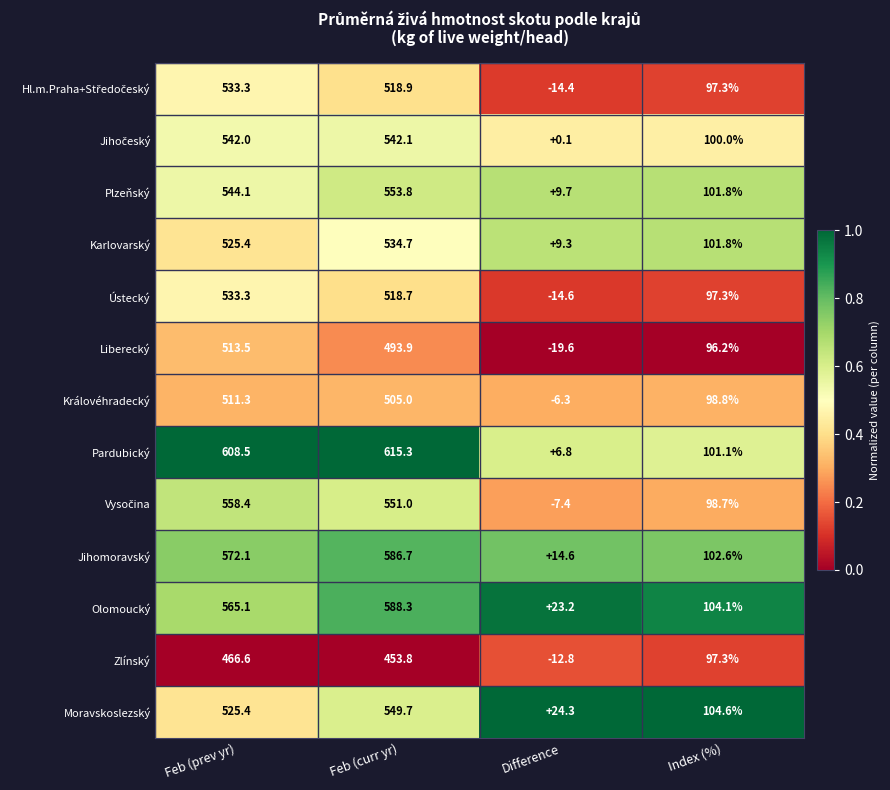

List the labels in order of Moravskoslezský value, smallest first.

Difference, Index (%), Feb (prev yr), Feb (curr yr)